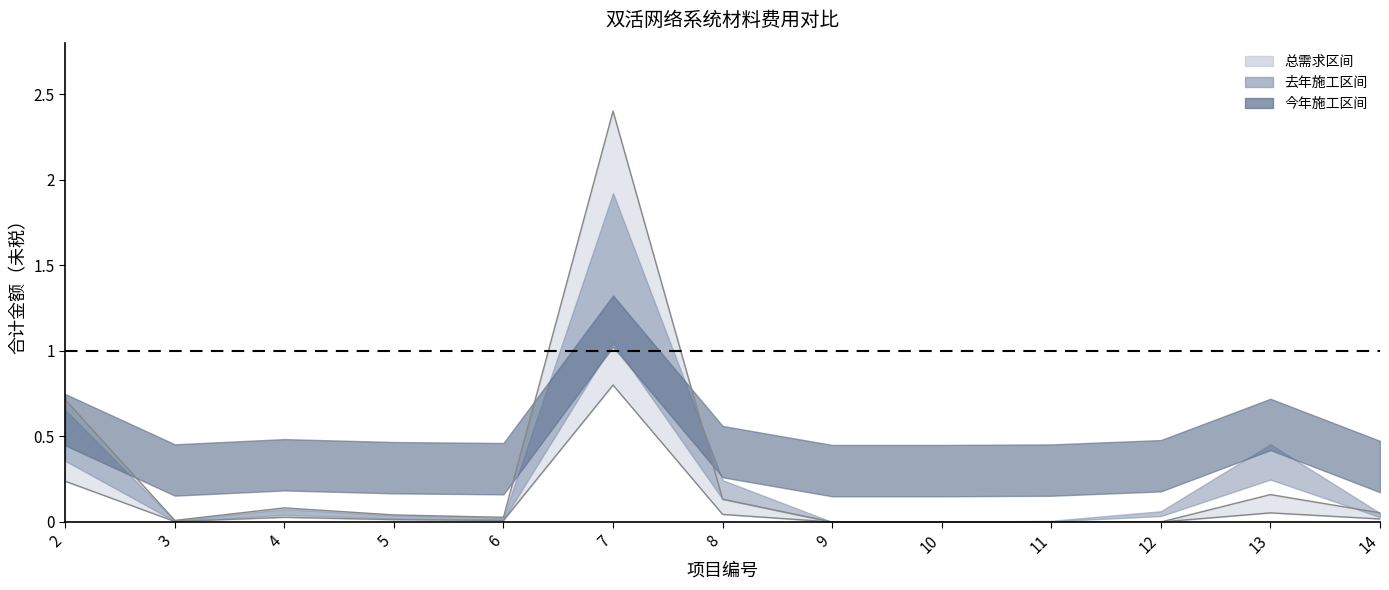

Does the chart have visible grid lines?

No